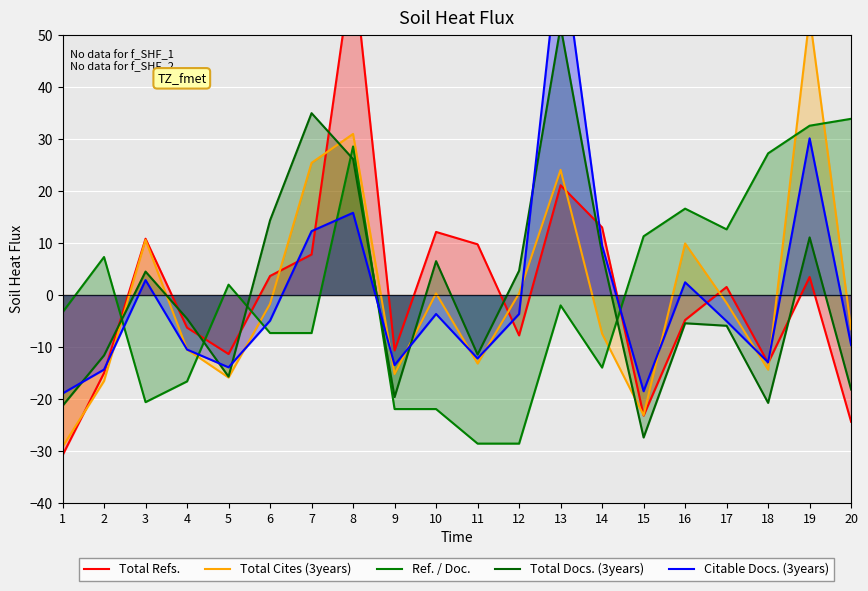

What are all the series names shown in the legend?

Total Refs., Total Cites (3years), Ref. / Doc., Total Docs. (3years), Citable Docs. (3years)